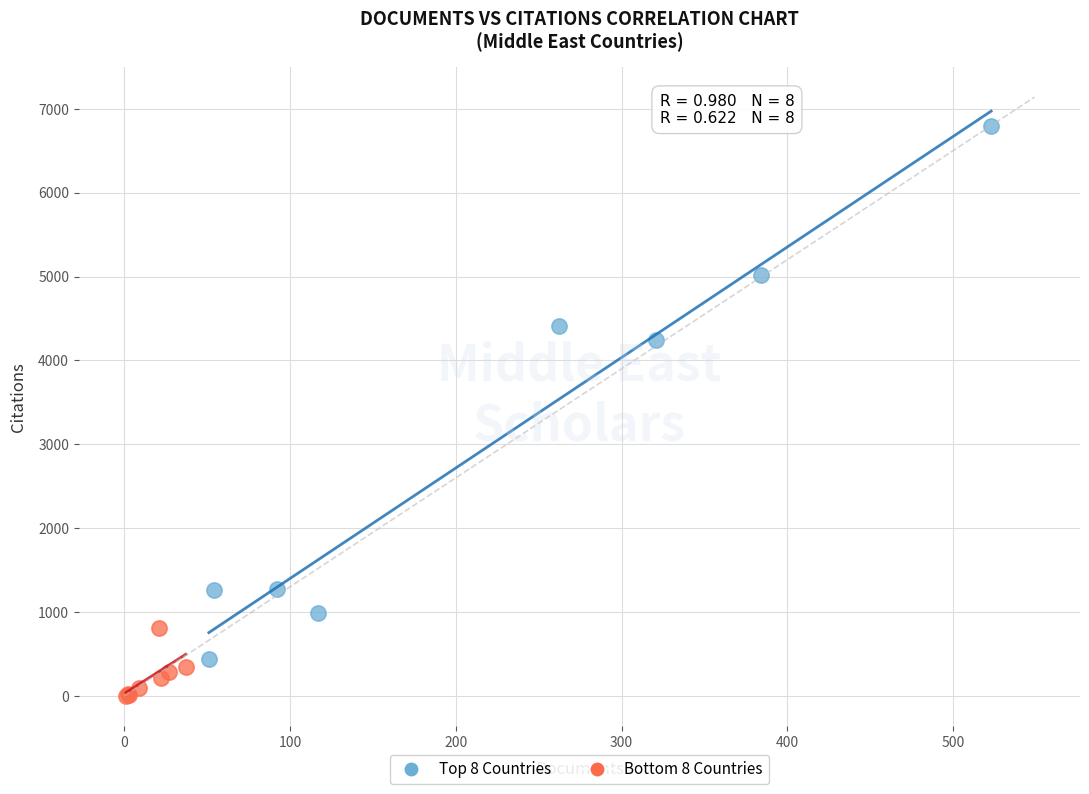

Which series contains the lowest Y value?

Bottom 8 Countries